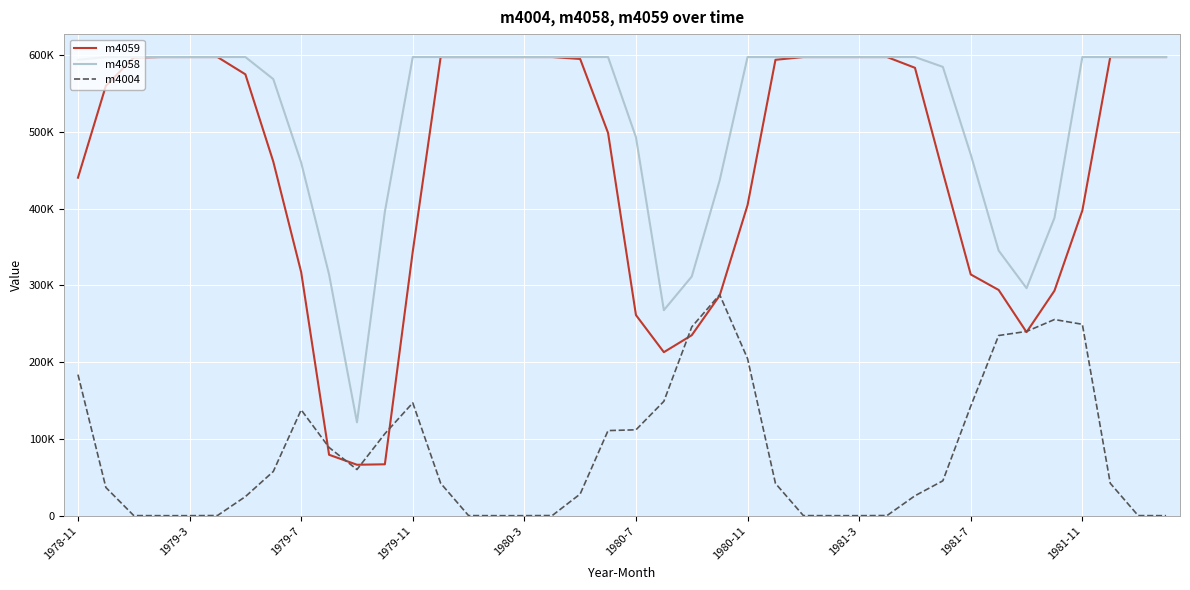

What are all the series names shown in the legend?

m4059, m4058, m4004